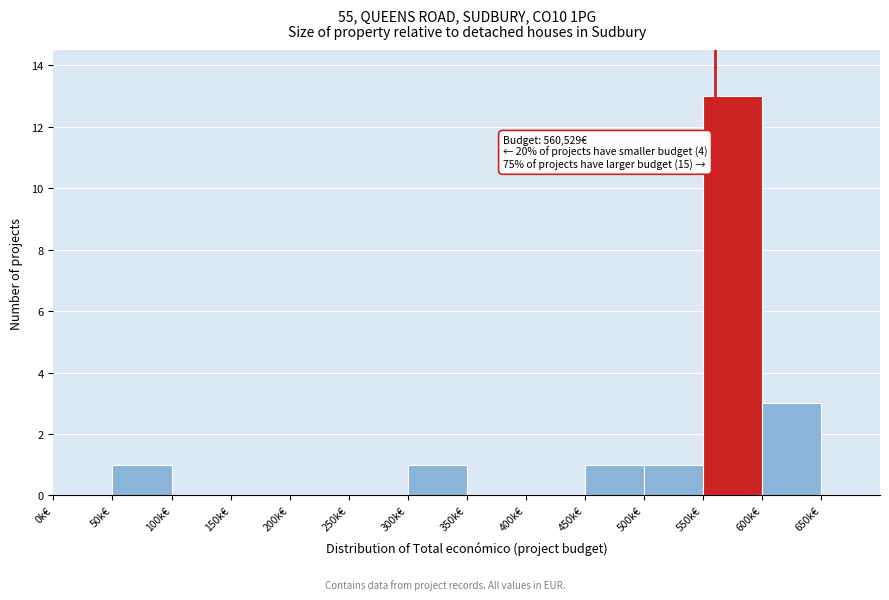

Reading right to left, extract all data points from this chart.

650k€=0	600k€=3	550k€=13	500k€=1	450k€=1	400k€=0	350k€=0	300k€=1	250k€=0	200k€=0	150k€=0	100k€=0	50k€=1	0k€=0